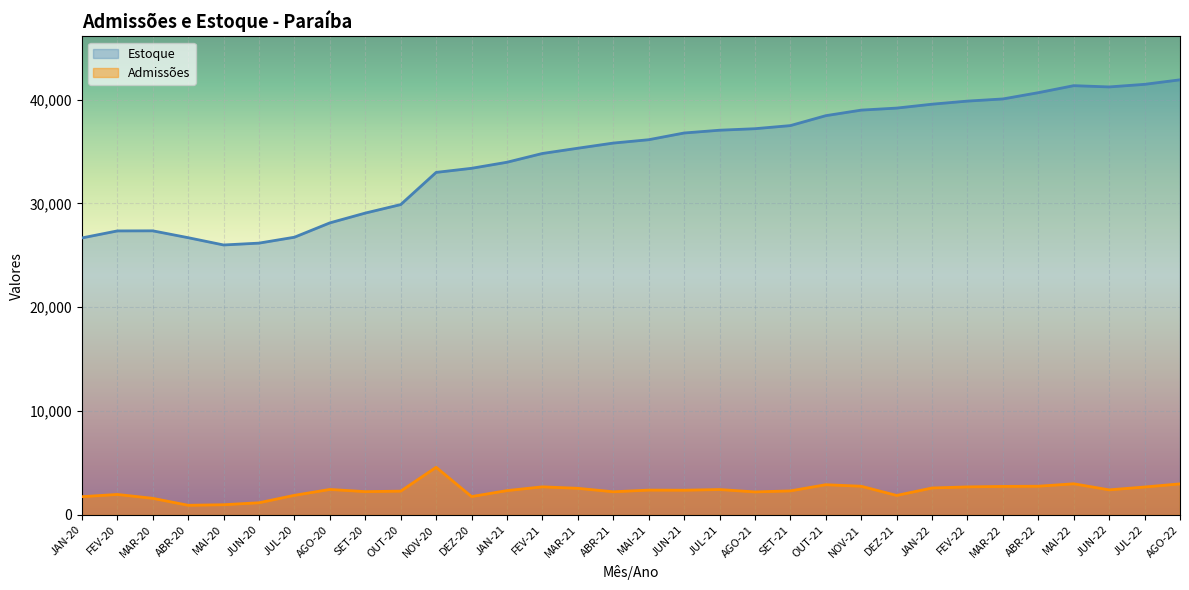

What is the label of the 28th point from the right?

MAI-20